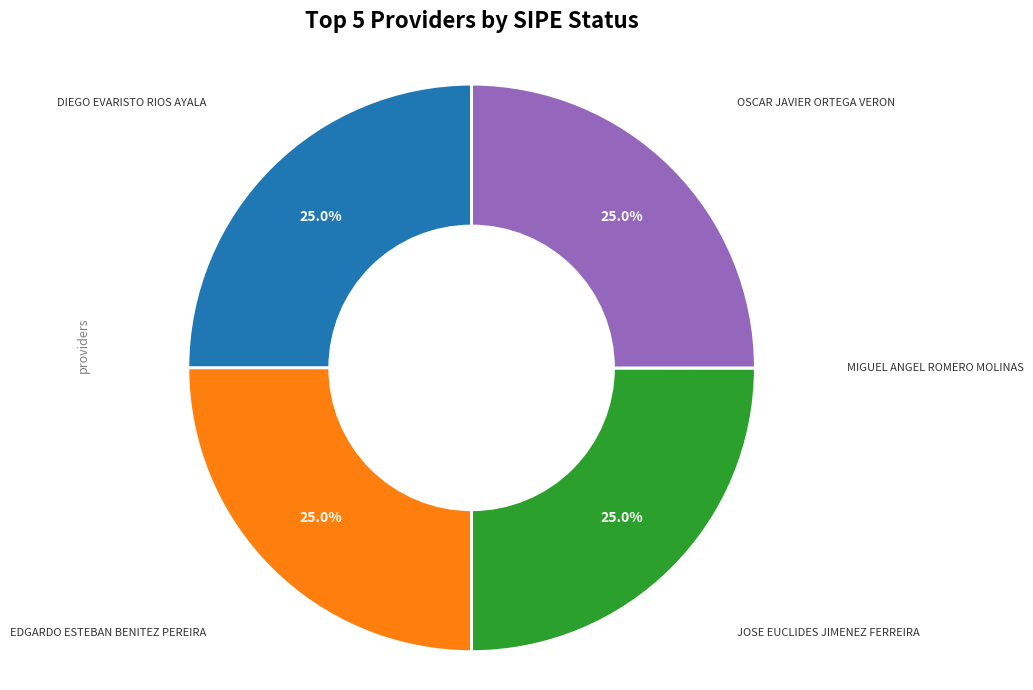

Is there any slice that represents more than half of the pie?

No